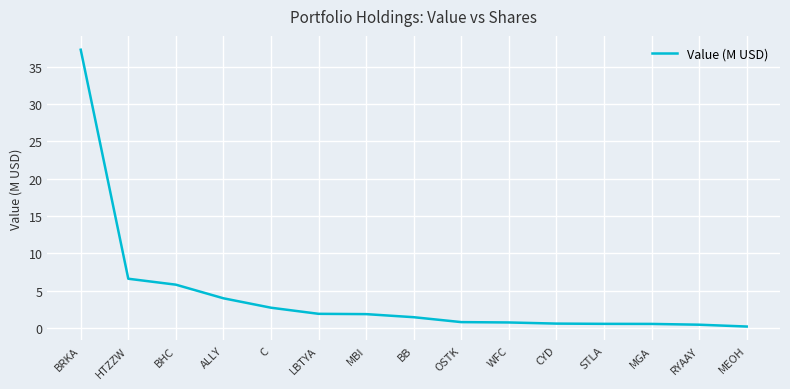

What is the maximum value shown in the chart?

37.2